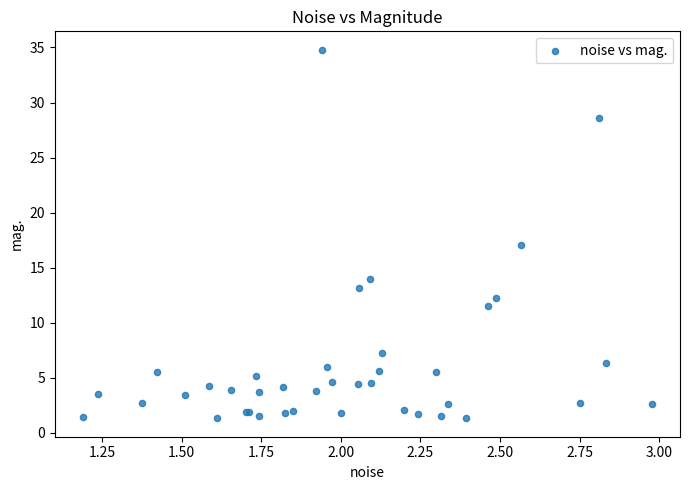

What Y value in the scatter plot is closest to 18?

17.0